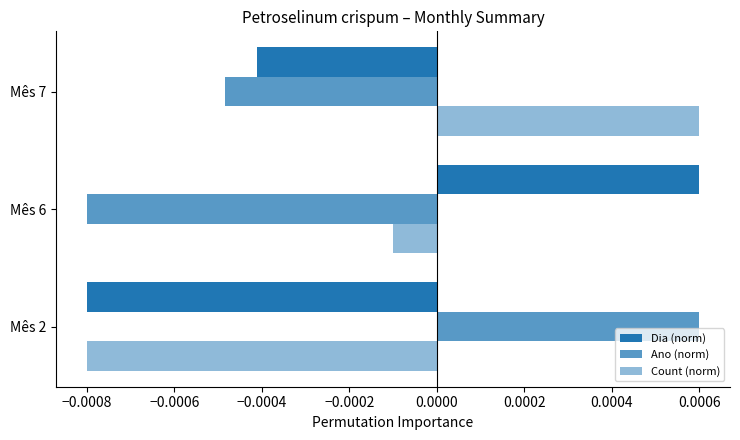

How many values in Count (norm) are below zero?

2